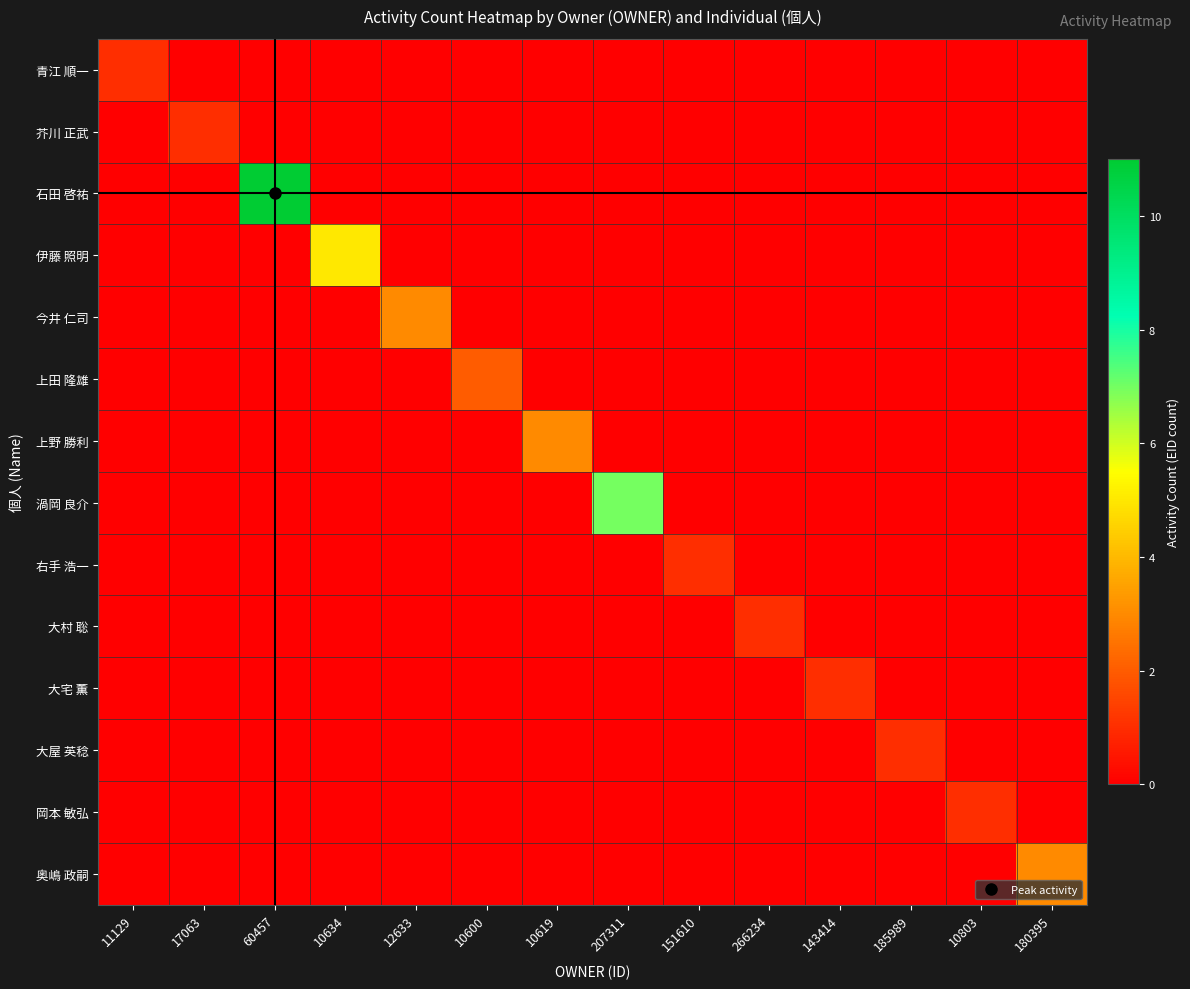

What is the total value across all series at 185989?

1